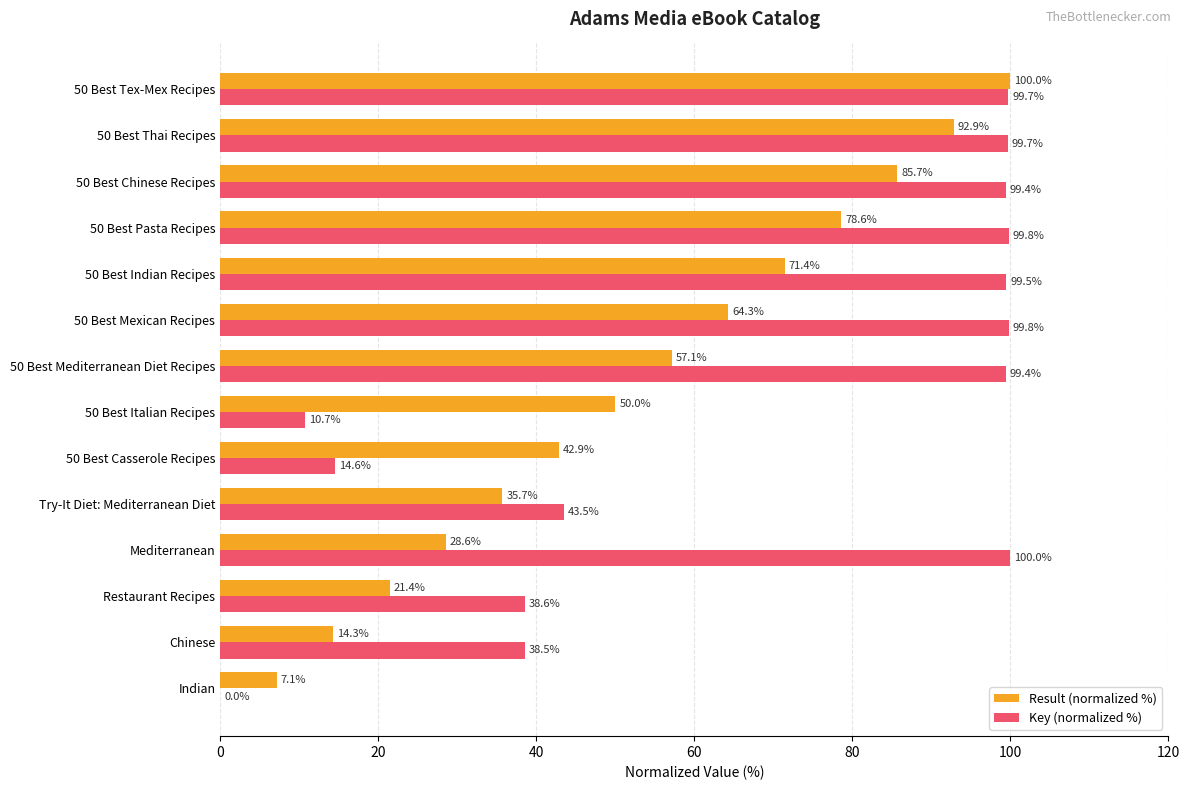

The value of Key (normalized %) at Try-It Diet: Mediterranean Diet is 64.3. True or false?

False